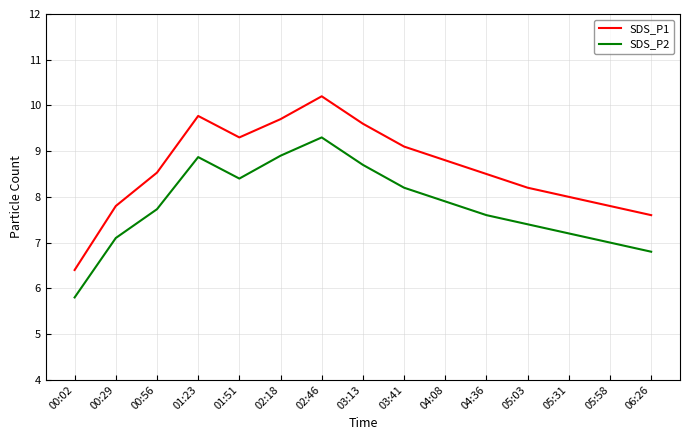

True or false: SDS_P2 and SDS_P1 cross at least once.

False